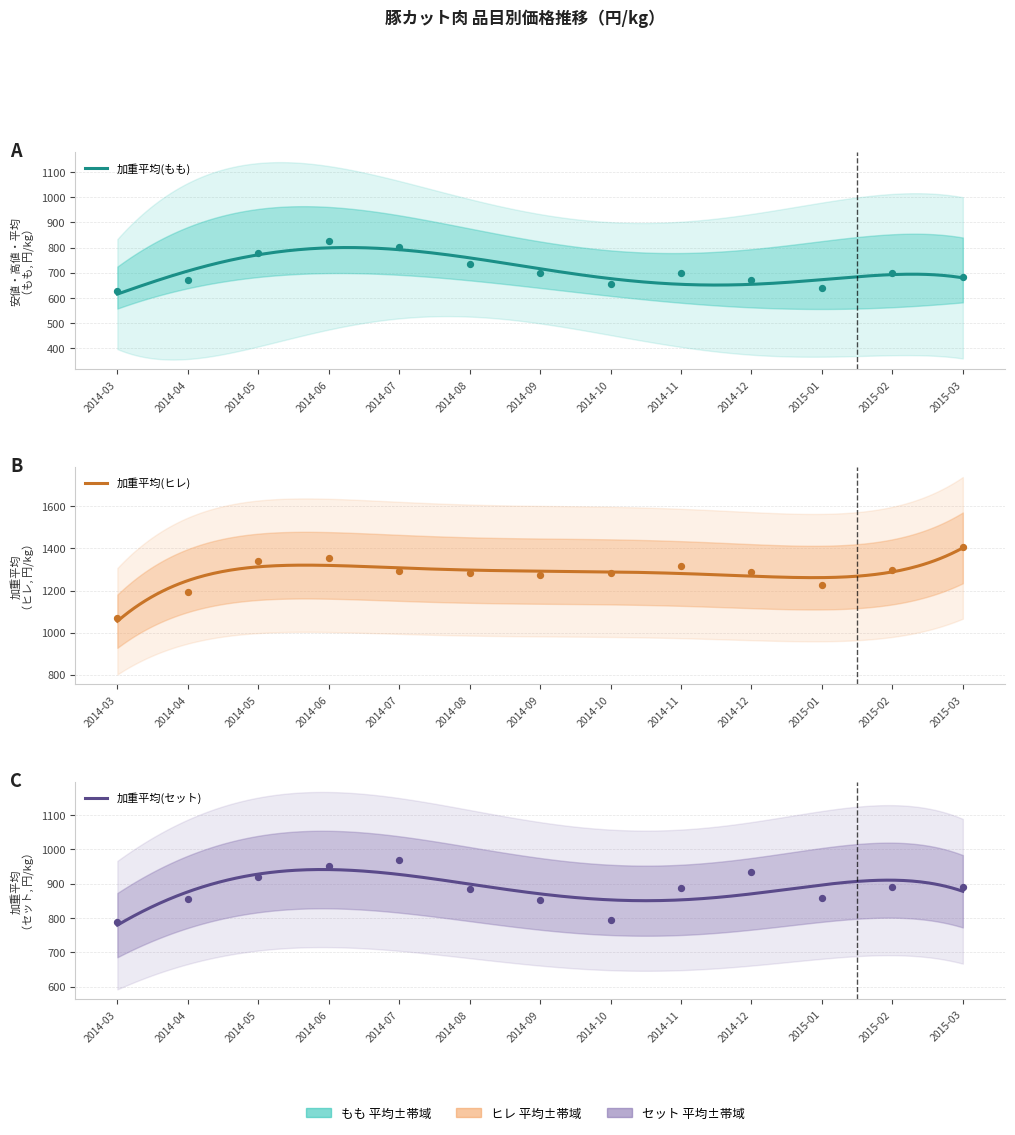

At which category is the sum across all series the highest?

2014-06